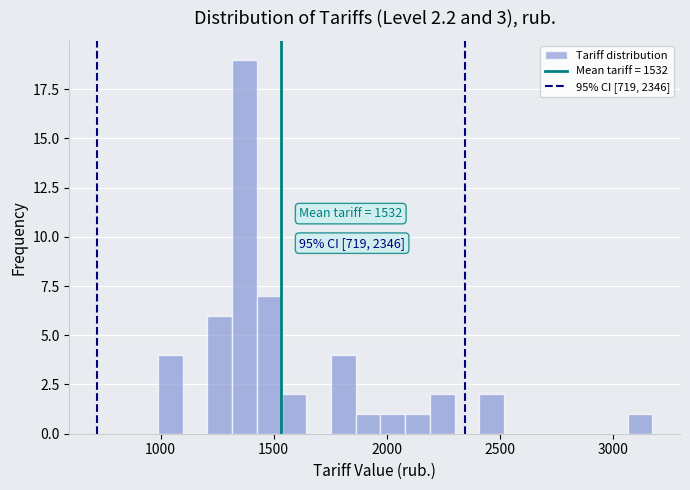

Read against the x-axis, roughly where is the centre of the tallest bar?

1350